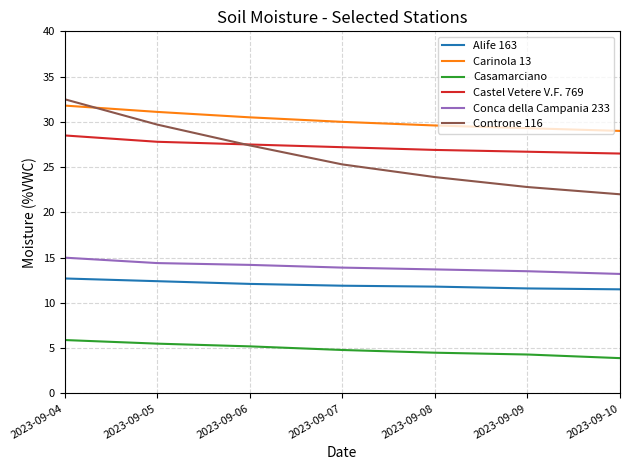

What is the total value across all series at 2023-09-06?

116.9